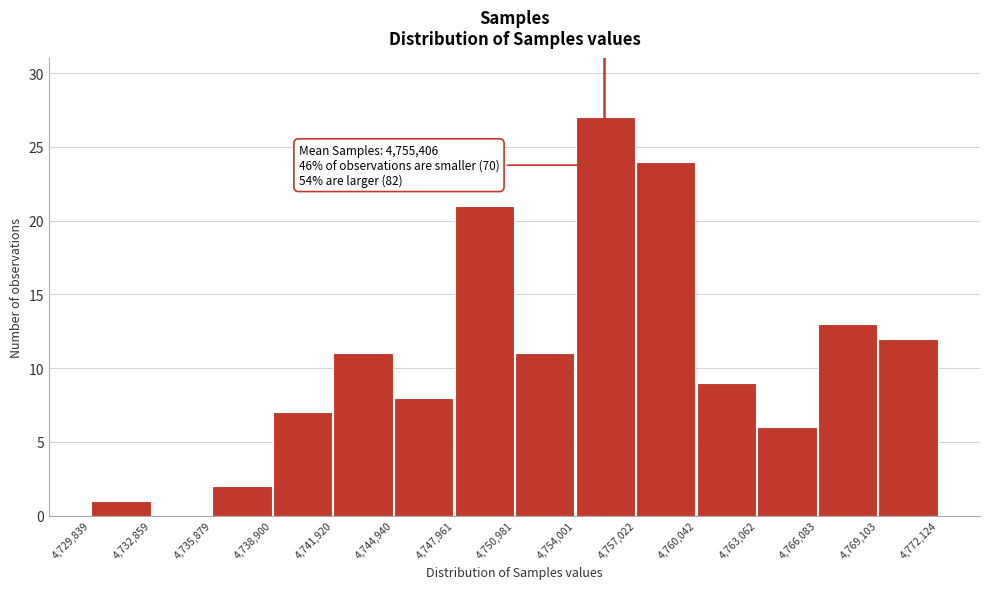

Which range on the x-axis has the tallest bar?

4,754,001 to 4,757,022